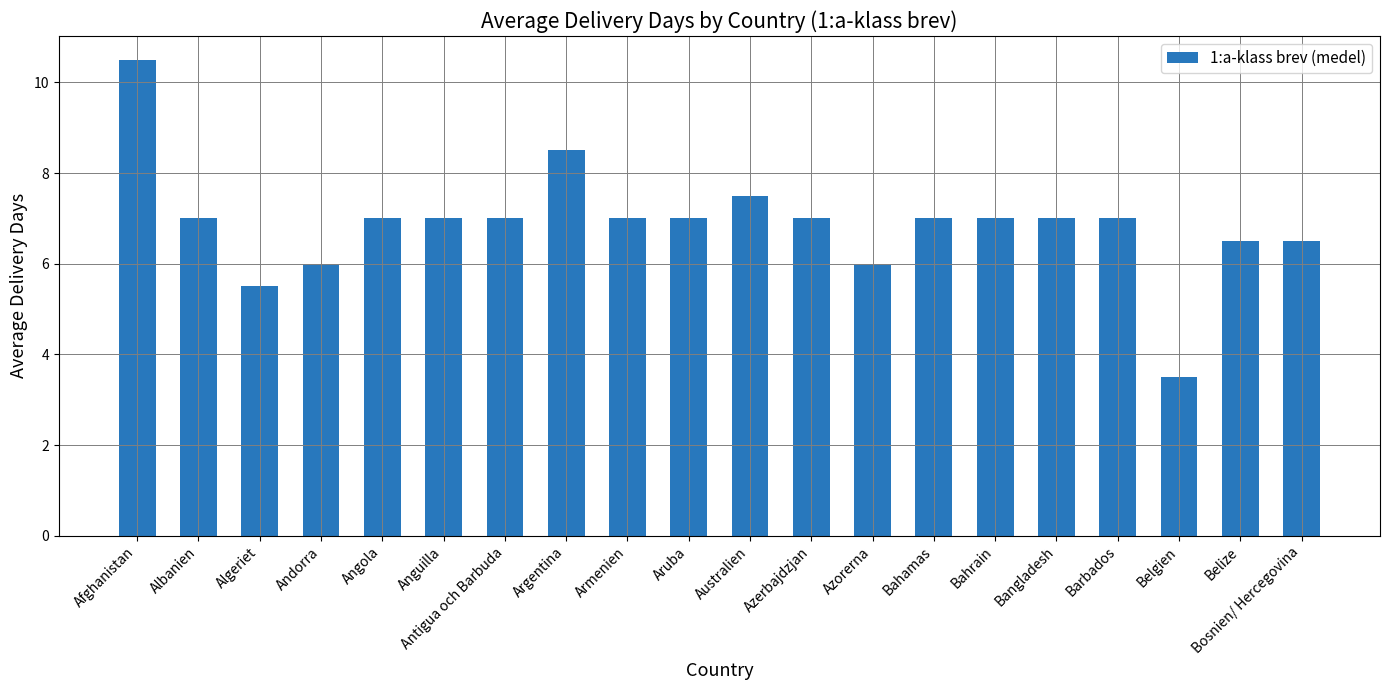

What is the maximum value shown in the chart?

10.5